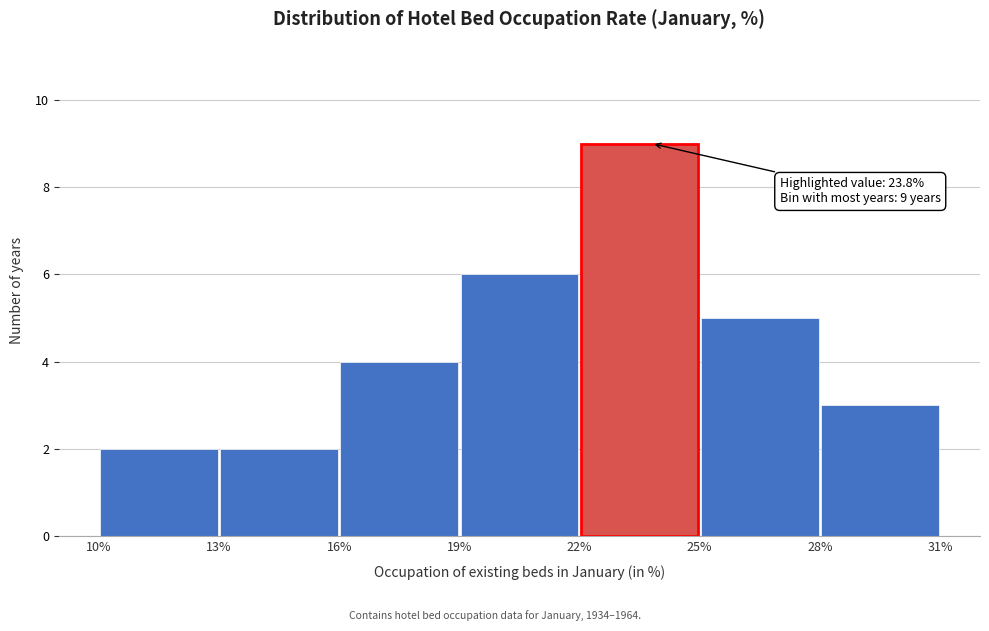

Which range on the x-axis has the tallest bar?

22% to 25%